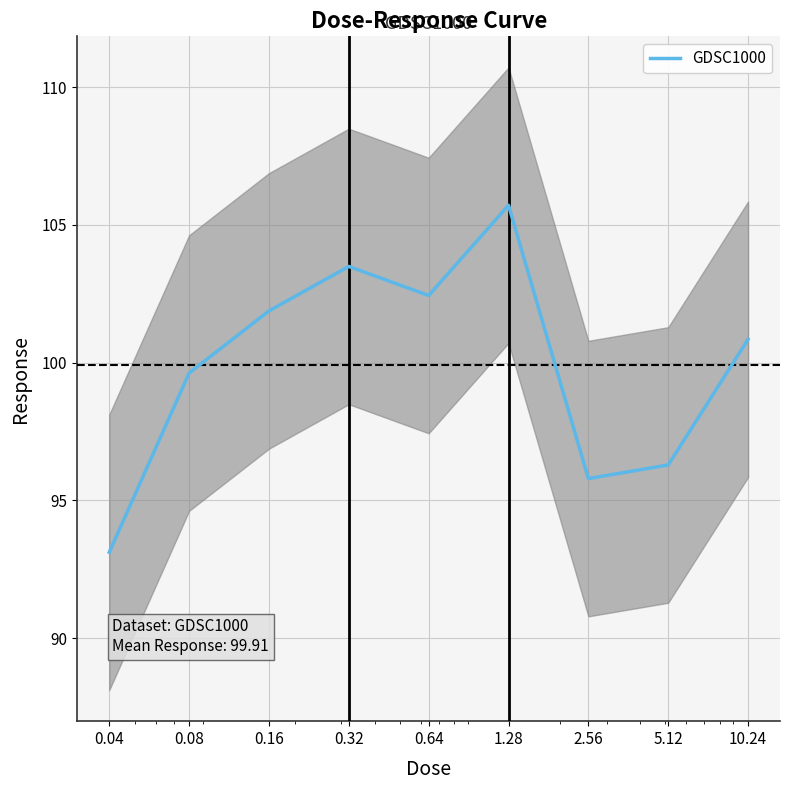

What is the approximate value at 0.64?

102.4